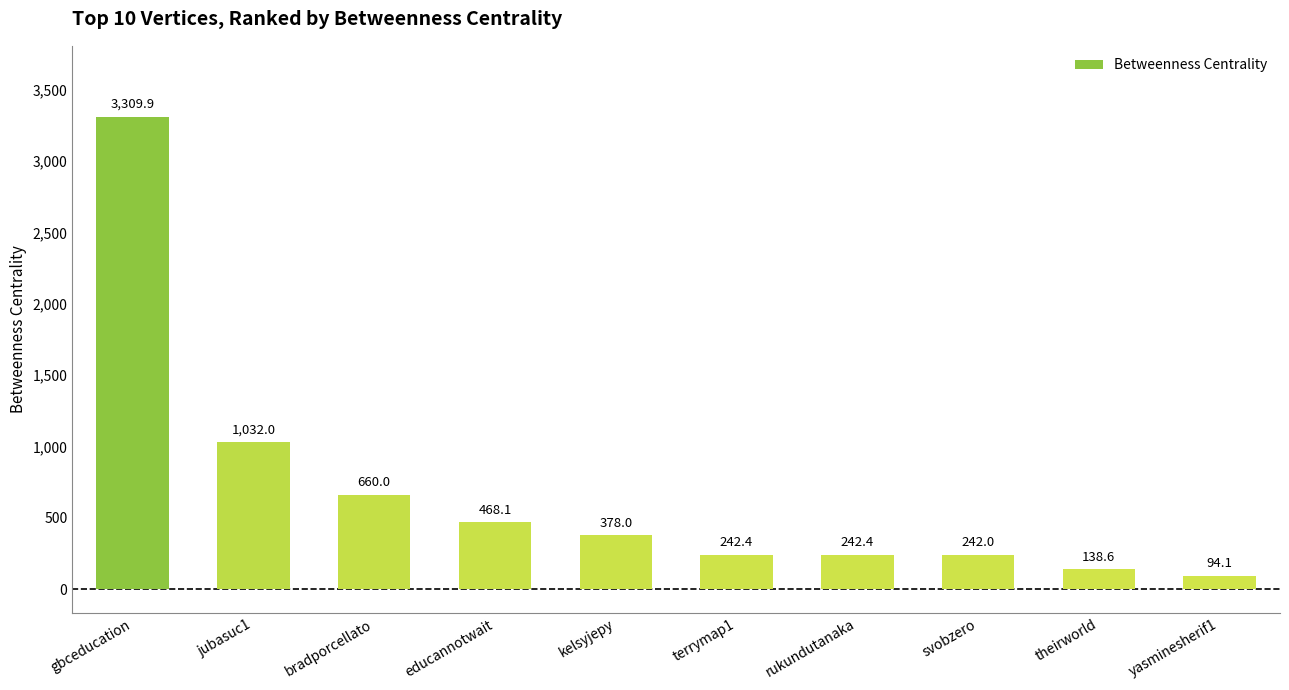

What is the ratio of the value at educannotwait to the value at theirworld?

3.4